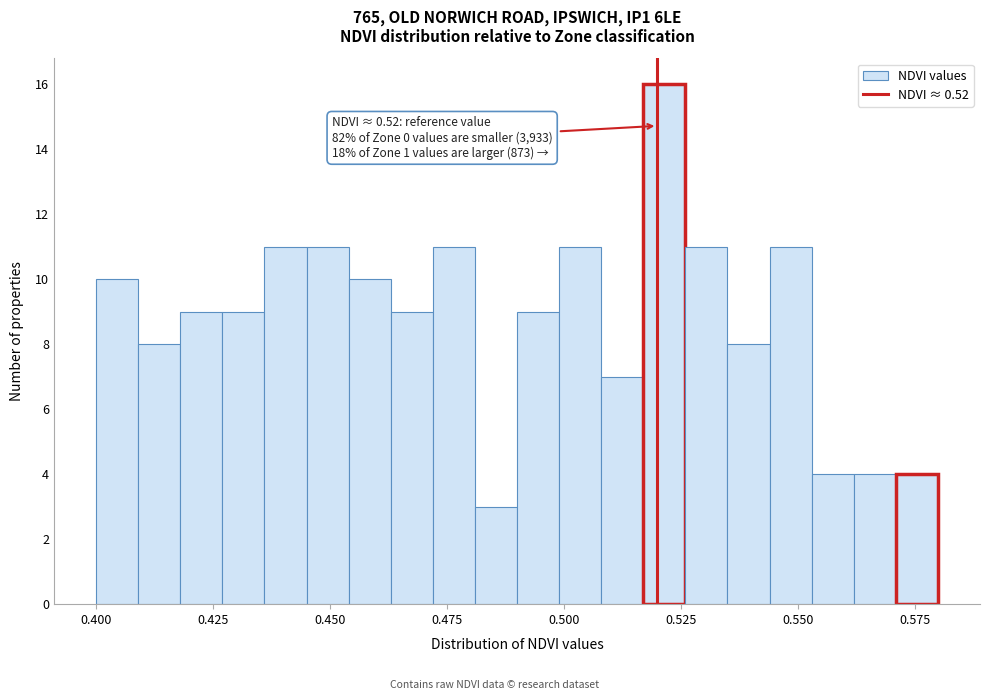

Read against the x-axis, roughly where is the centre of the tallest bar?

0.520